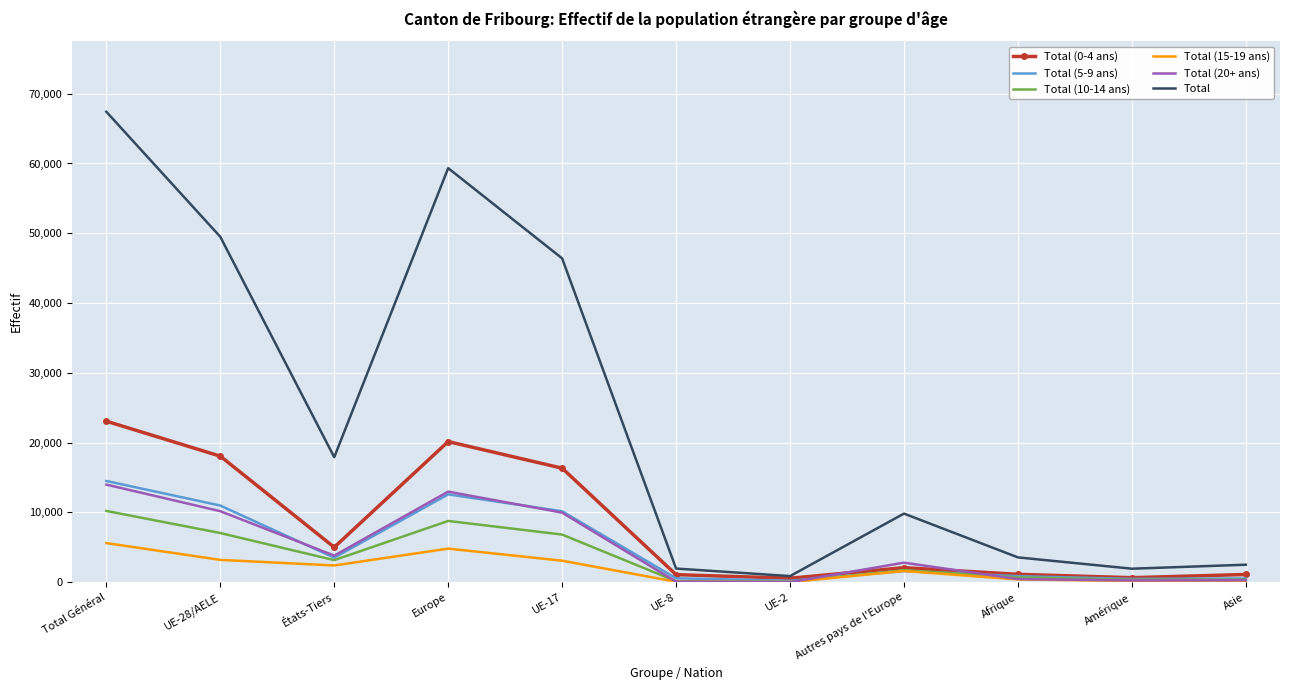

Which series has the largest range (max minus min)?

Total